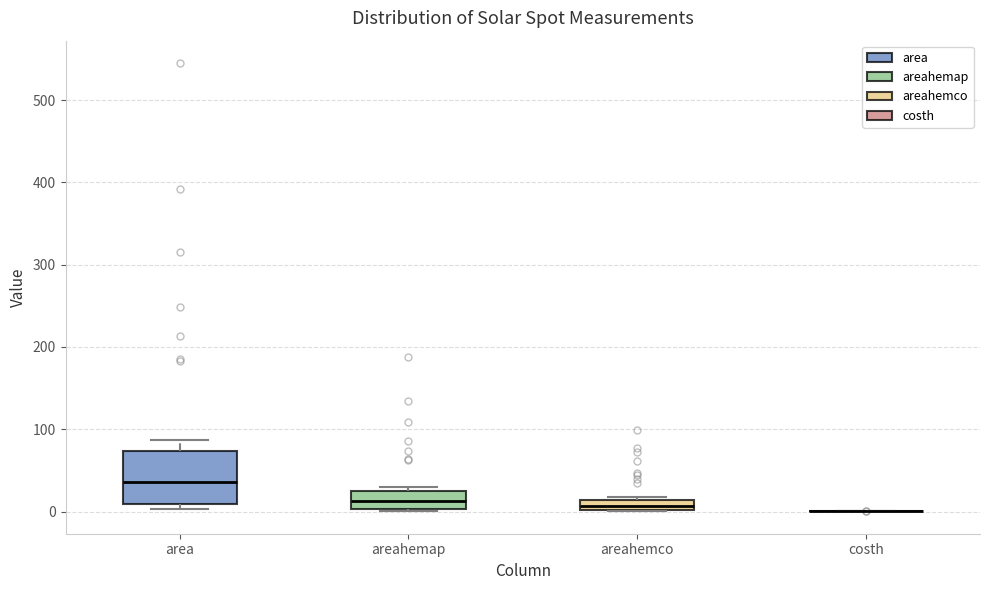

Where is the lower edge of the box for area on the y-axis? The values are not printed on the chart, so give them approximately, as read against the axis.

10